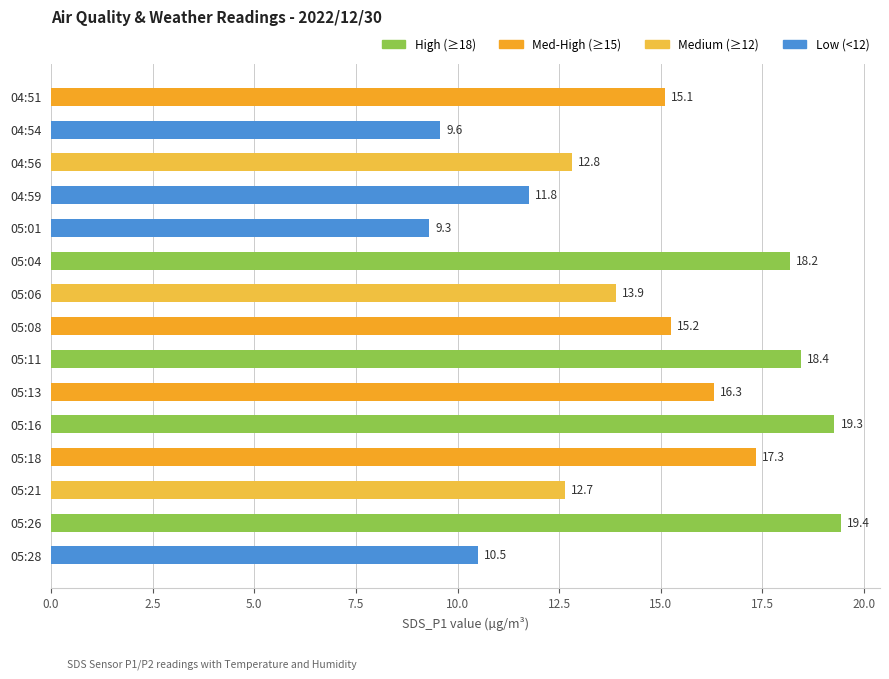

Is it true that the value at 05:11 is 32.3?

False